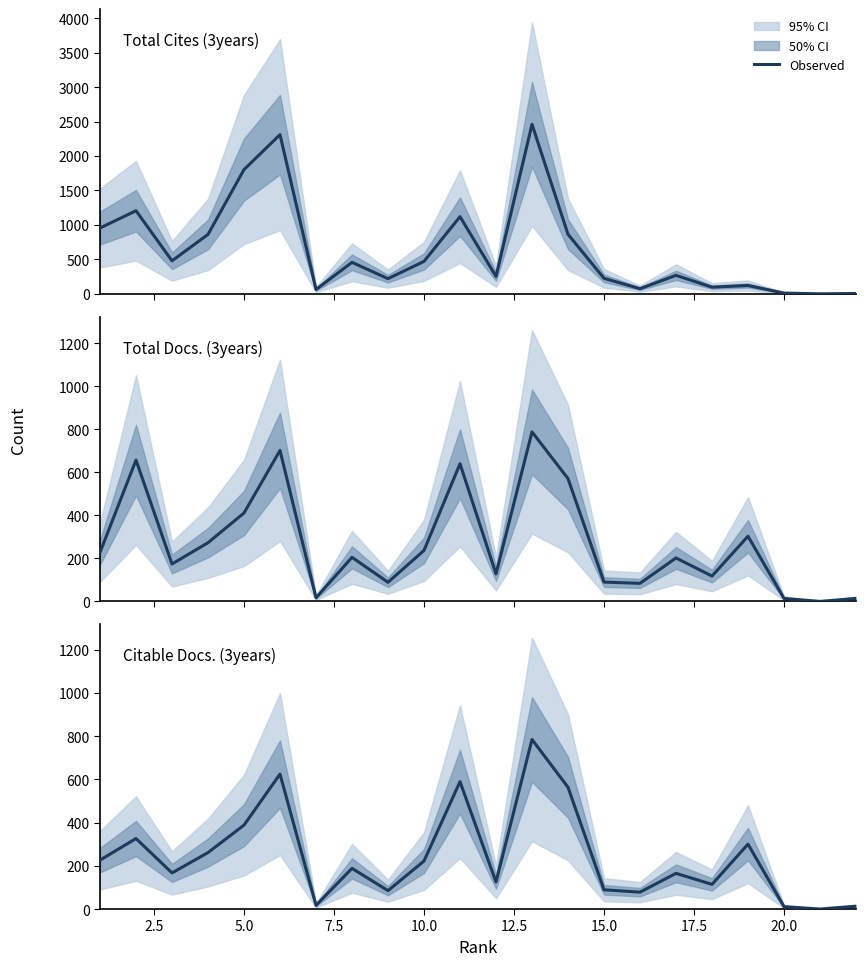

How many positive values does the Total Docs. (3years) series have?

21